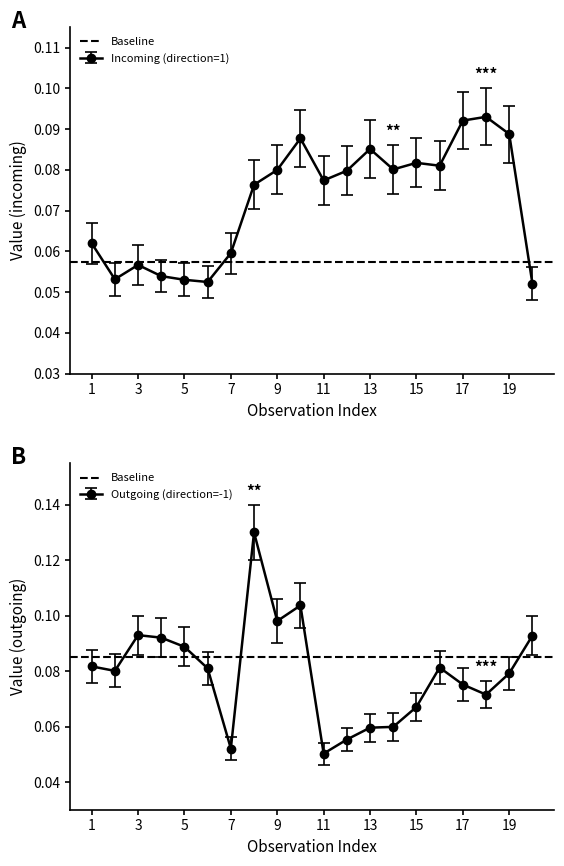

What value does the Incoming (direction=1) series have at 19?

0.1